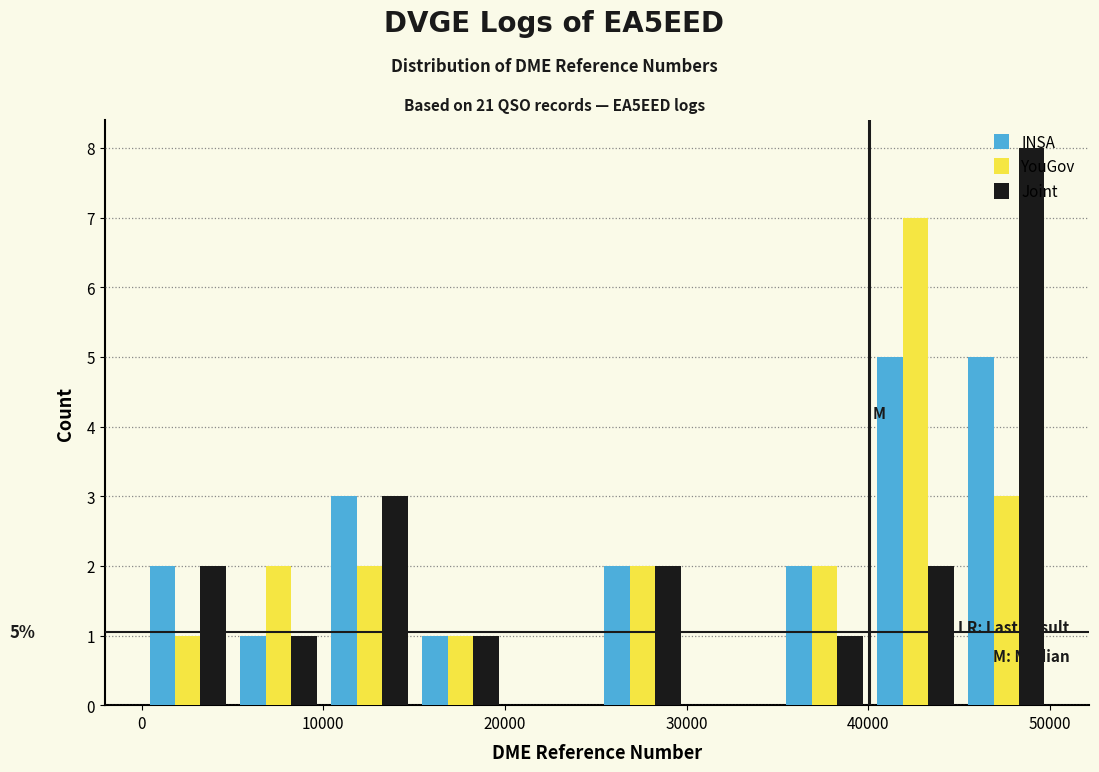

In the YouGov series, which range on the x-axis has the tallest bar?

40000 to 45000